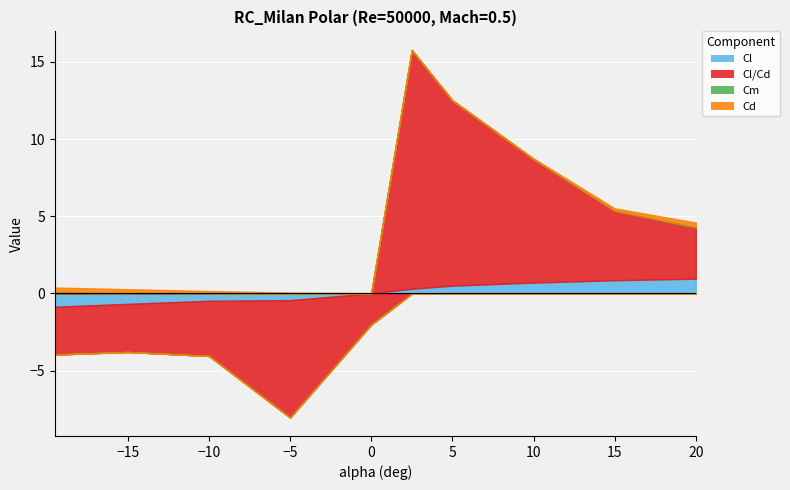

True or false: Cl has more than 2 interior local peaks.

False